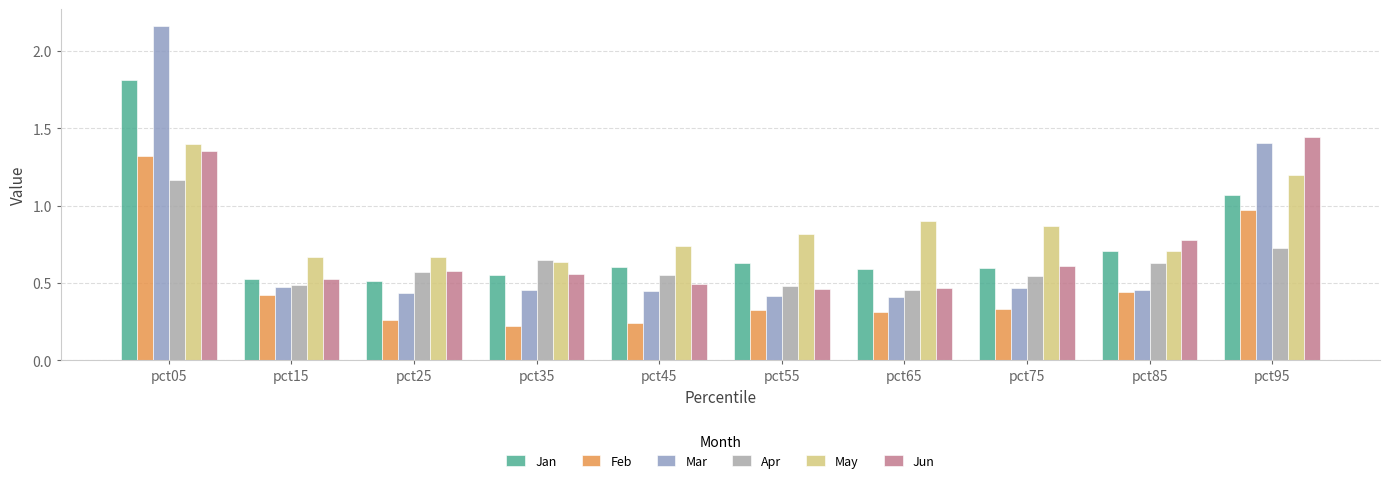

Which series has the largest total across all categories?

May